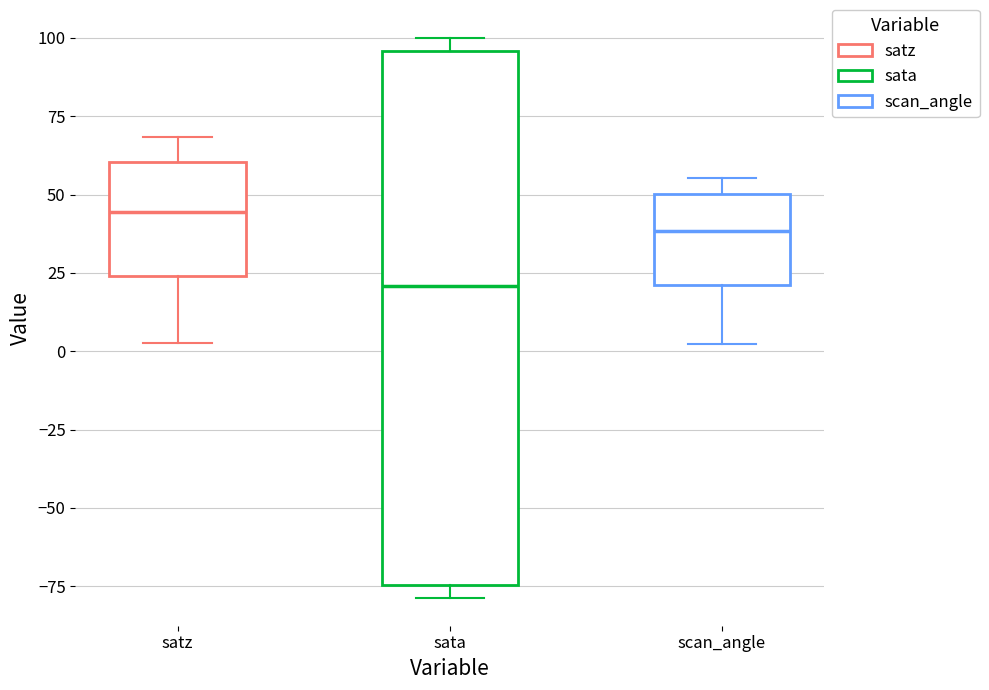

Reading left to right, read every box against the y-axis: the position of its median line, the range the box covers, and the ends of its whiskers. The values are not printed on the chart, so give them approximately, as read against the axis.

satz: median 45, box 25 to 60, whiskers 5 to 70
sata: median 20, box -75 to 95, whiskers -80 to 100
scan_angle: median 40, box 20 to 50, whiskers 0 to 55